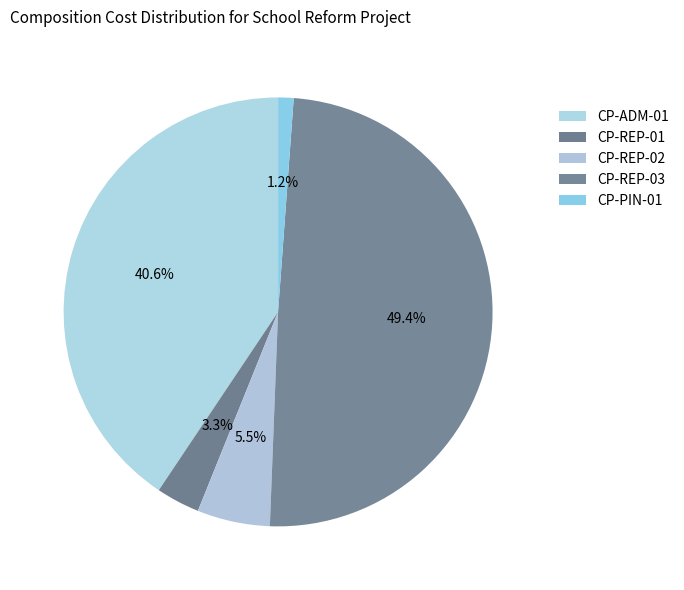

True or false: CP-REP-03 accounts for 42% of the total.

False